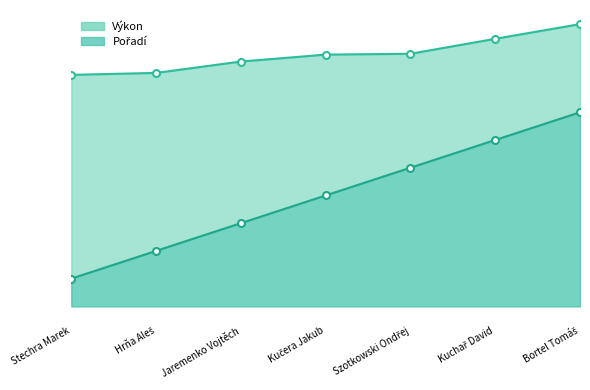

Rank the series by their maximum value, from highest to lowest.

Výkon, Pořadí